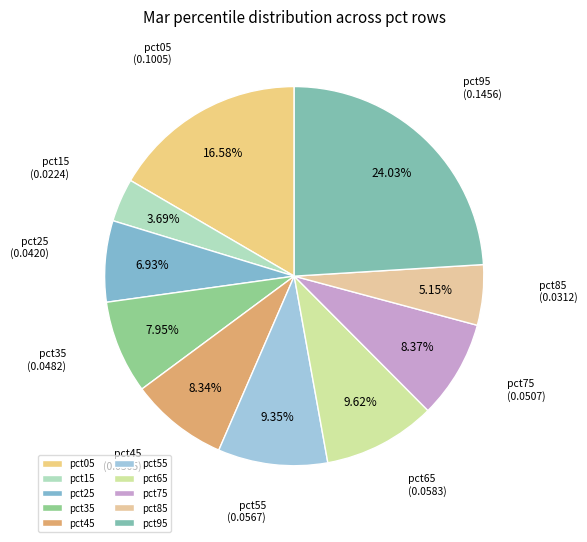

What is the change in value from pct65 to pct95?

+0.1